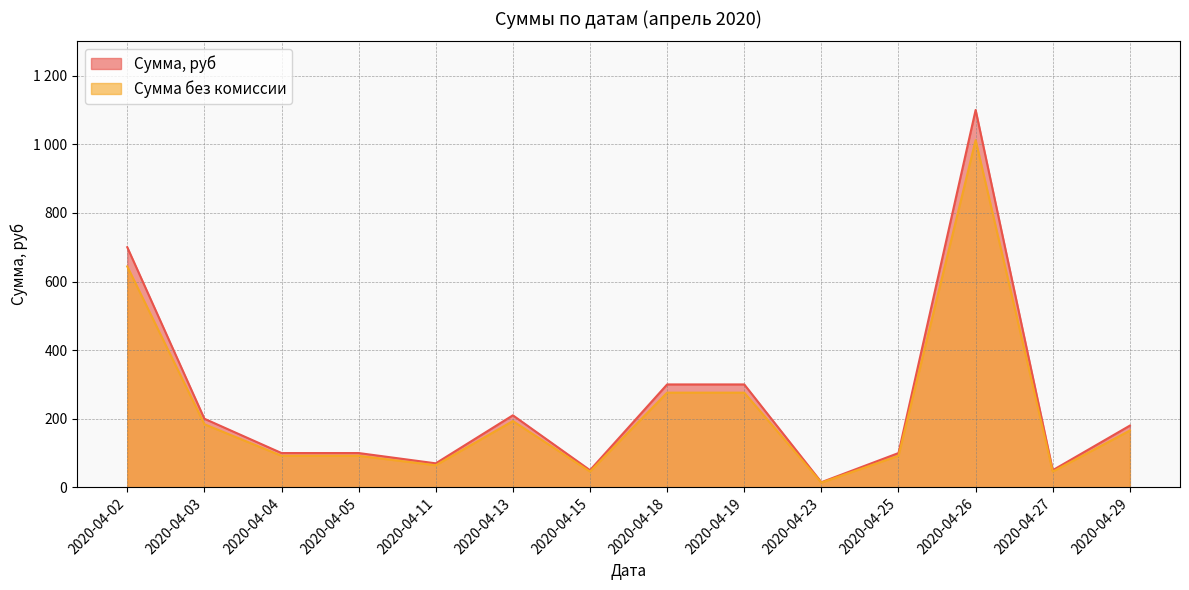

Which has a higher value, 2020-04-04 or 2020-04-05?

2020-04-04